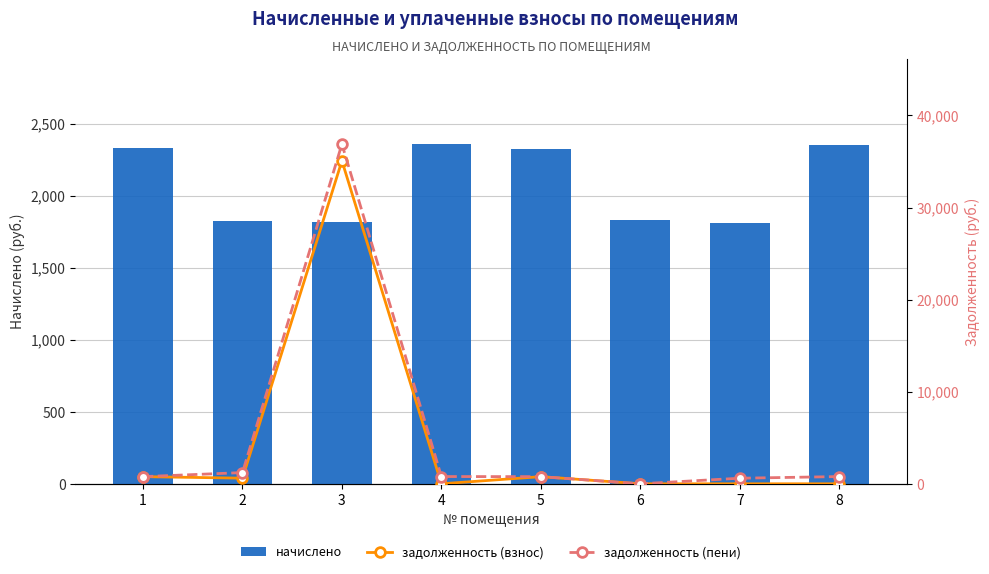

Which series has the largest range (max minus min)?

задолженность (пени)